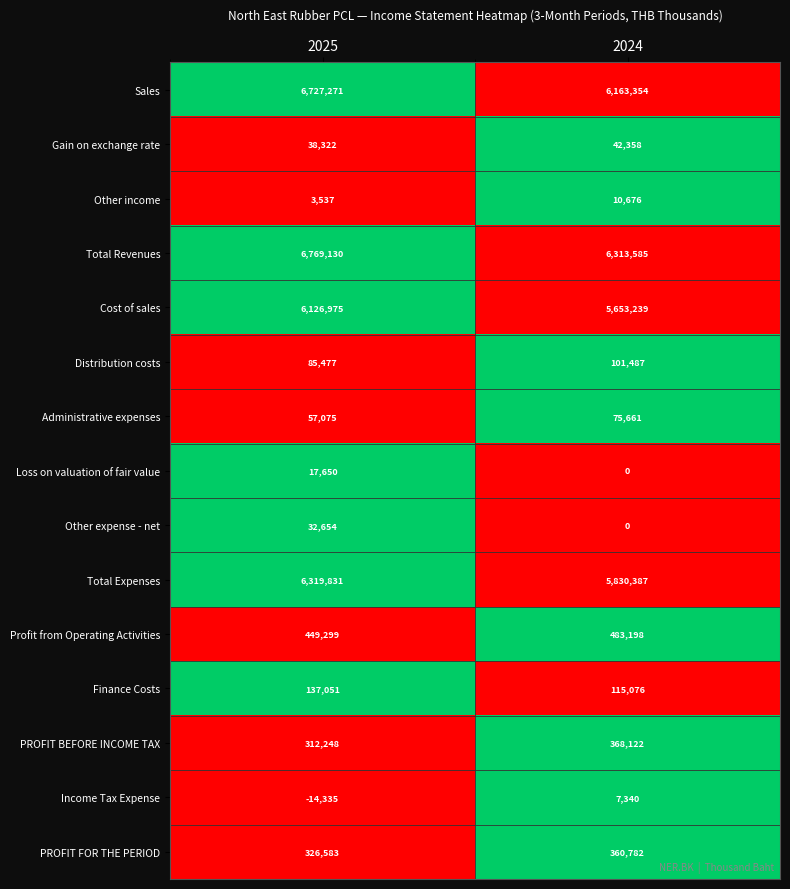

Reading left to right, extract all data points from this chart.

Sales: 6727271	6163354
Gain on exchange rate: 38322	42358
Other income: 3537	10676
Total Revenues: 6769130	6313585
Cost of sales: 6126975	5653239
Distribution costs: 85477	101487
Administrative expenses: 57075	75661
Loss on valuation of fair value: 17650	0
Other expense - net: 32654	0
Total Expenses: 6319831	5830387
Profit from Operating Activities: 449299	483198
Finance Costs: 137051	115076
PROFIT BEFORE INCOME TAX: 312248	368122
Income Tax Expense: -14335	7340
PROFIT FOR THE PERIOD: 326583	360782